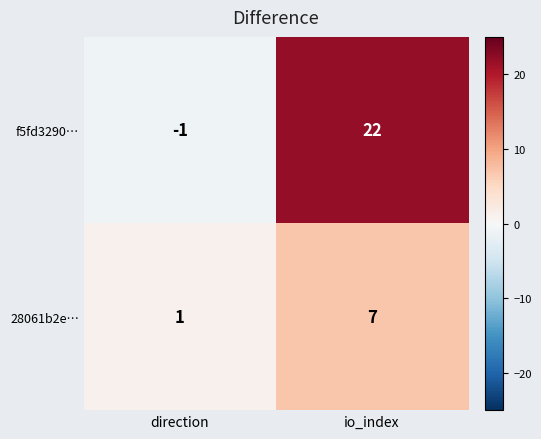

Rank the series by their maximum value, from lowest to highest.

28061b2e…, f5fd3290…